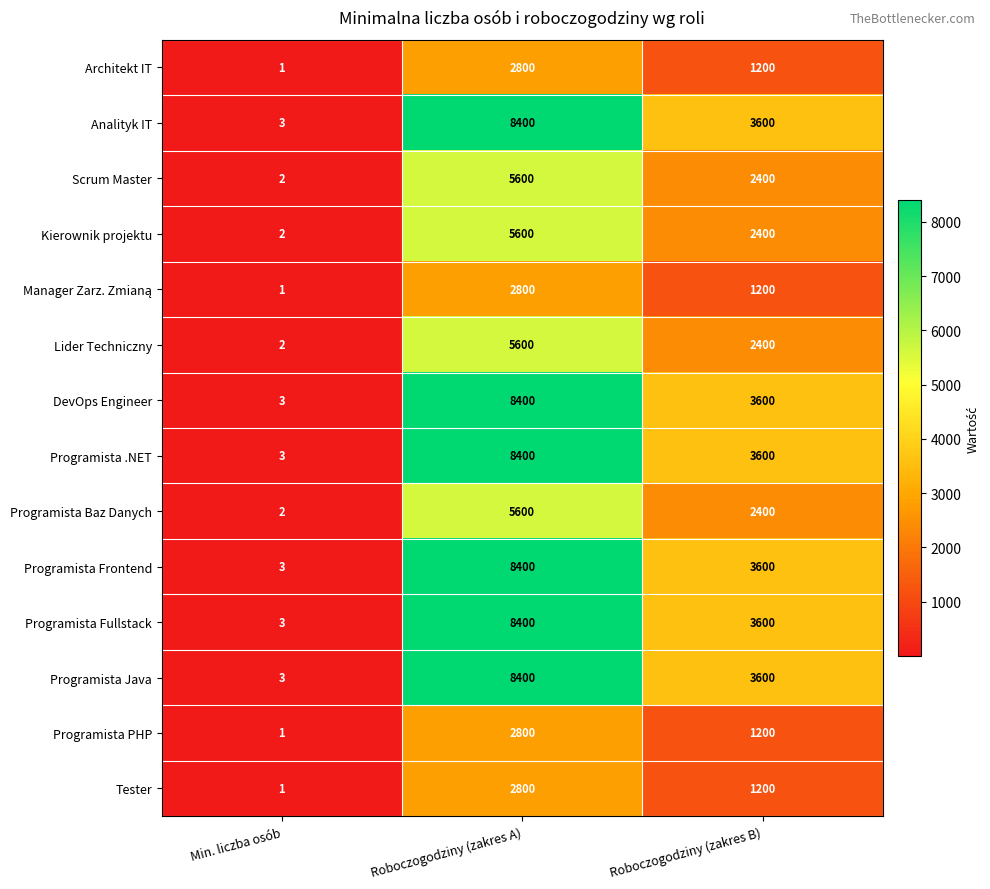

Rank the categories by Tester value from highest to lowest.

Roboczogodziny (zakres A), Roboczogodziny (zakres B), Min. liczba osób